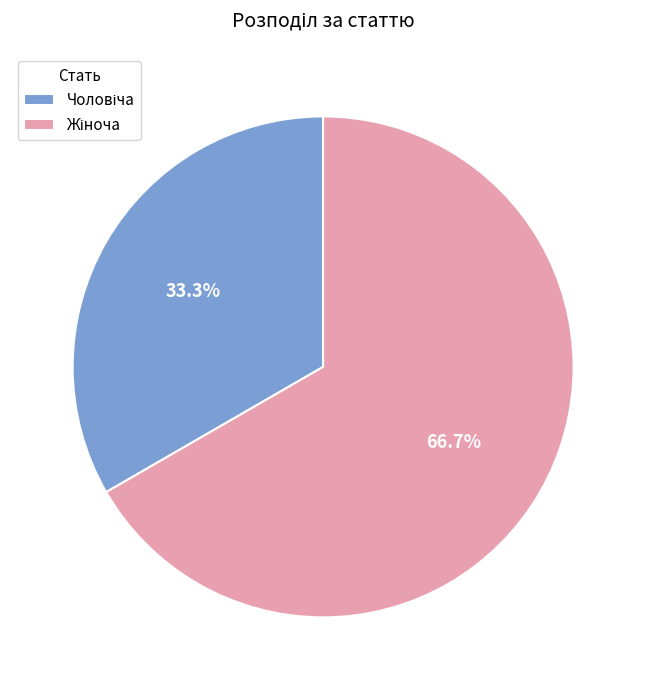

Is there a majority slice in this chart?

Yes